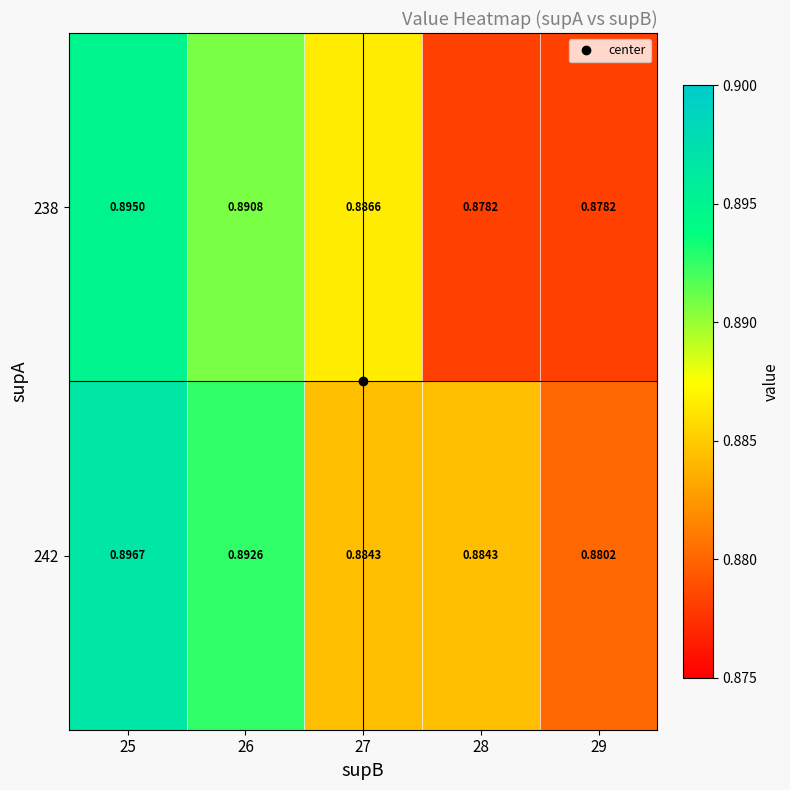

List the series in order of their overall mean, highest first.

242, 238